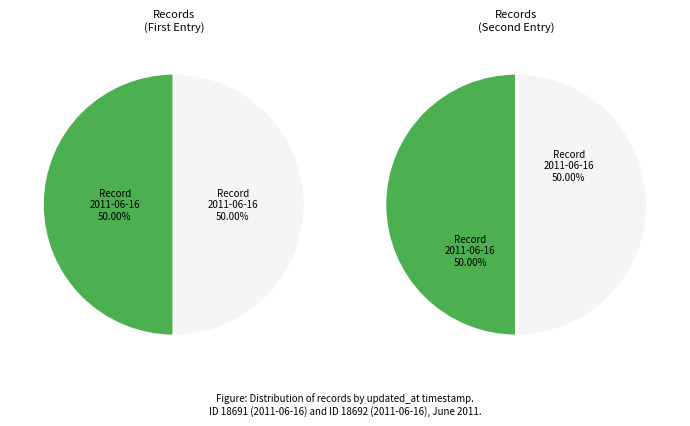

True or false: 2011-06-16 17:00:41 UTC accounts for 57% of the total.

False